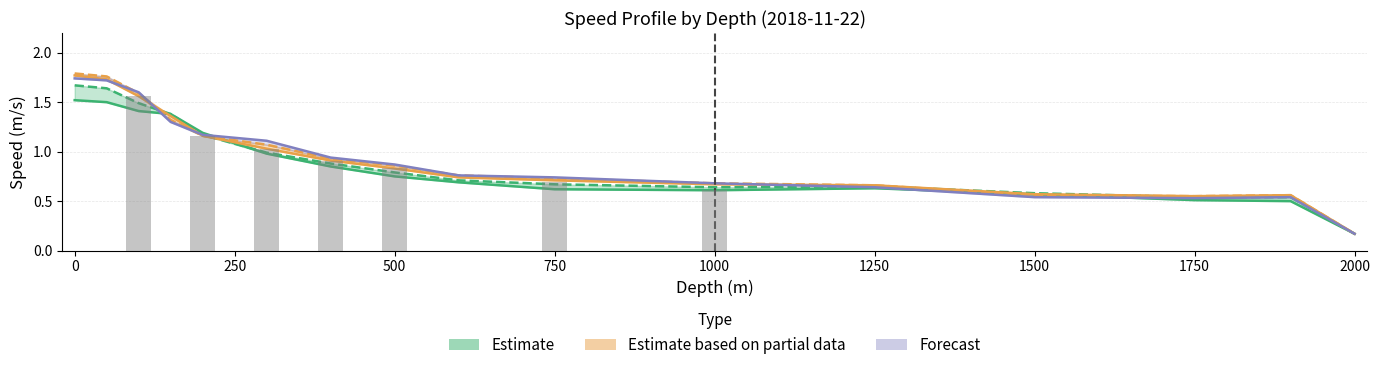

What is the spread (max minus min) of values at 750?

0.1